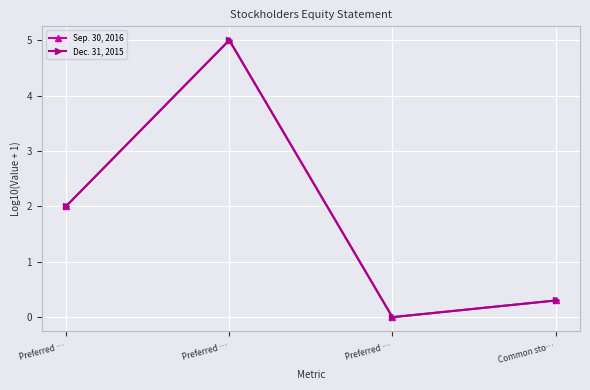

List the series in order of their peak value, highest first.

Sep. 30, 2016, Dec. 31, 2015